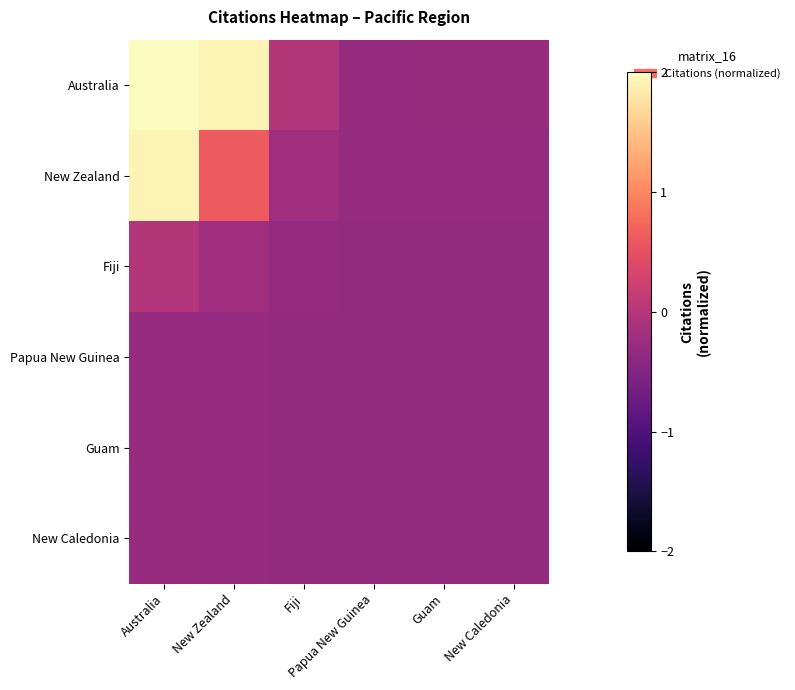

Between New Zealand and Fiji, which series saw the biggest shift?

Australia